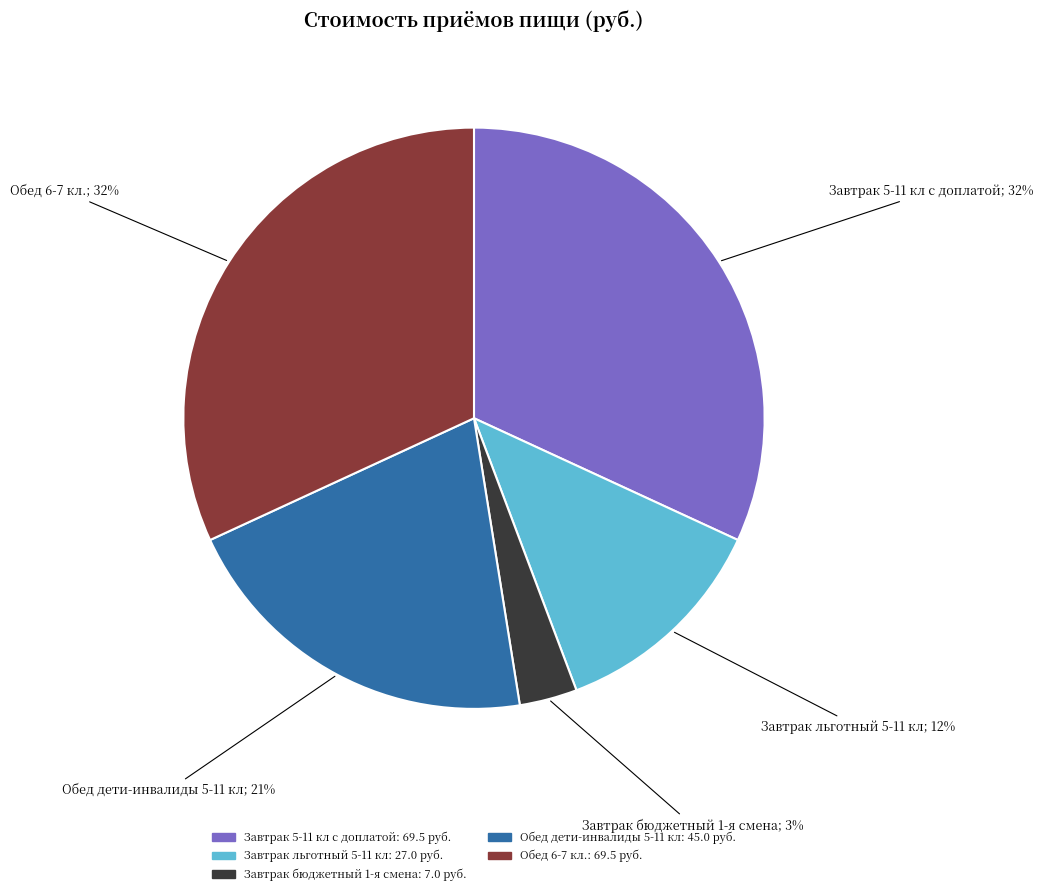

Which slice is the smallest?

Завтрак бюджетный 1-я смена